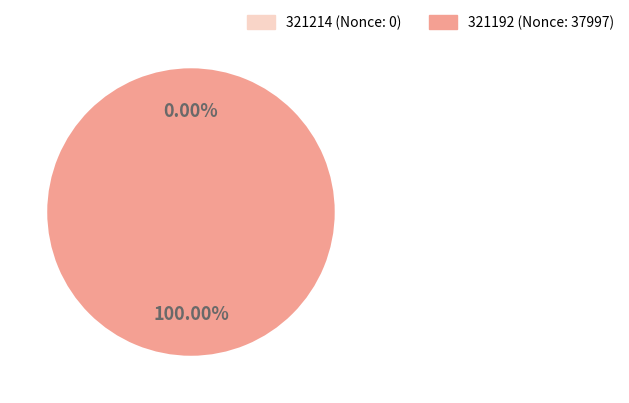

Count the number of slices in the pie.

2